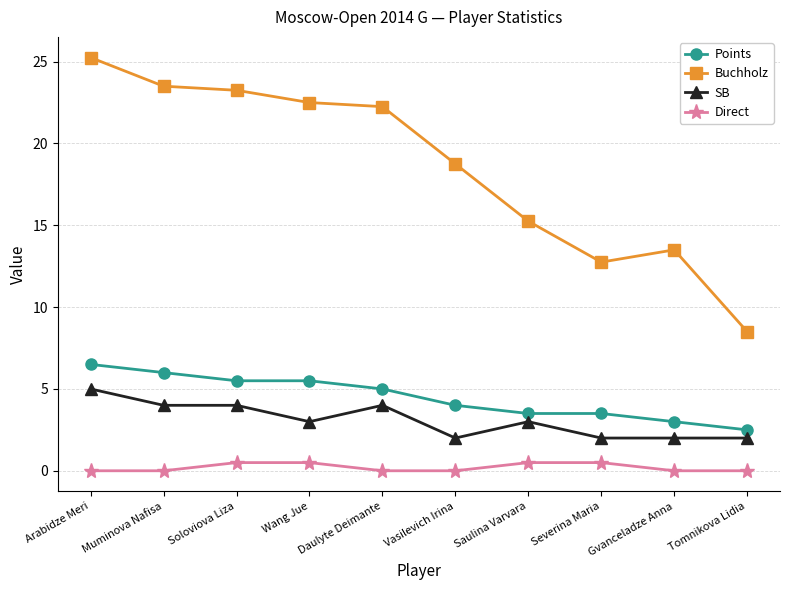

Which series has the largest total across all categories?

Buchholz